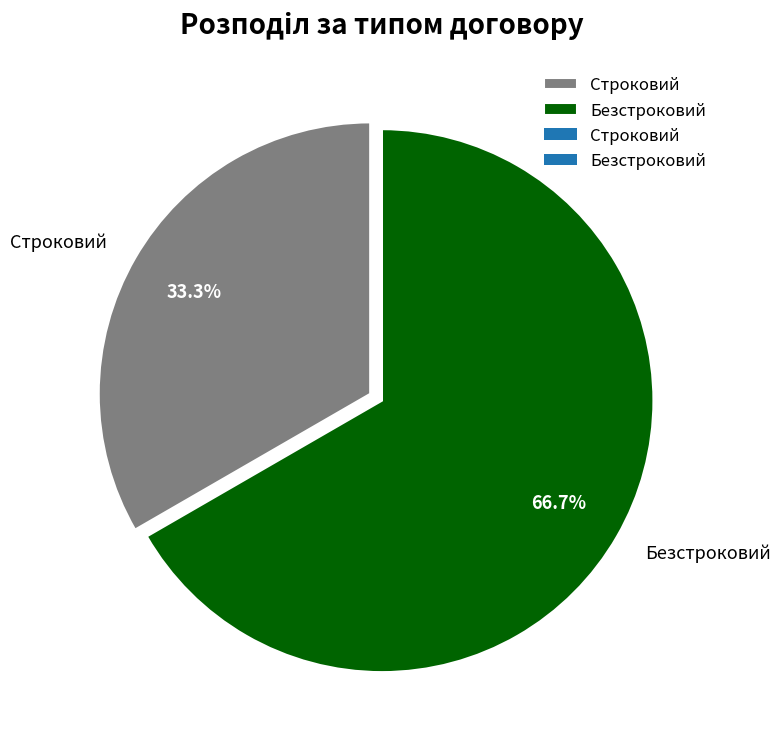

How many slices are in this pie chart?

2